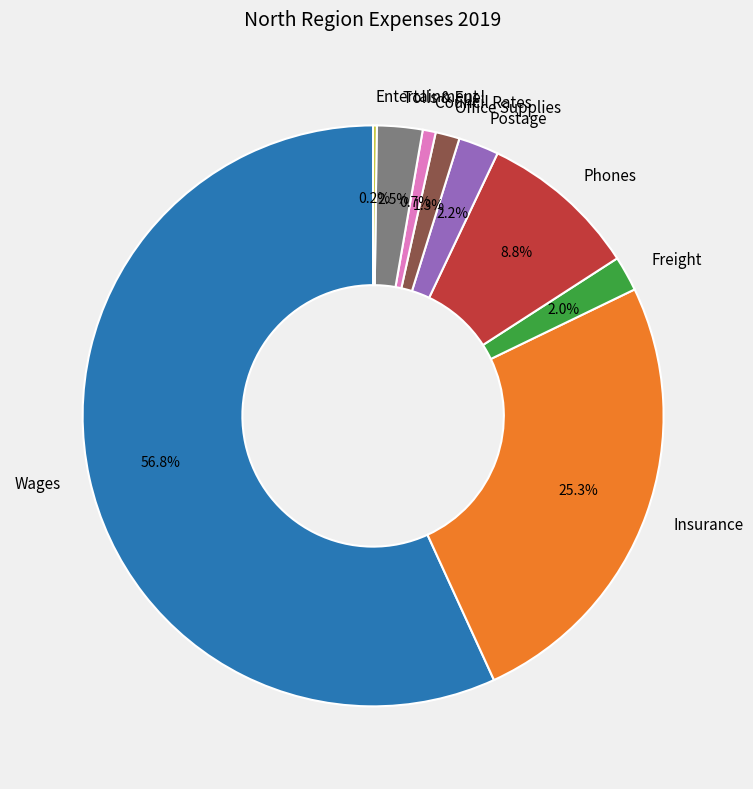

Approximately how many times larger is the value at Tolls & Fuel compared to Office Supplies?

1.9